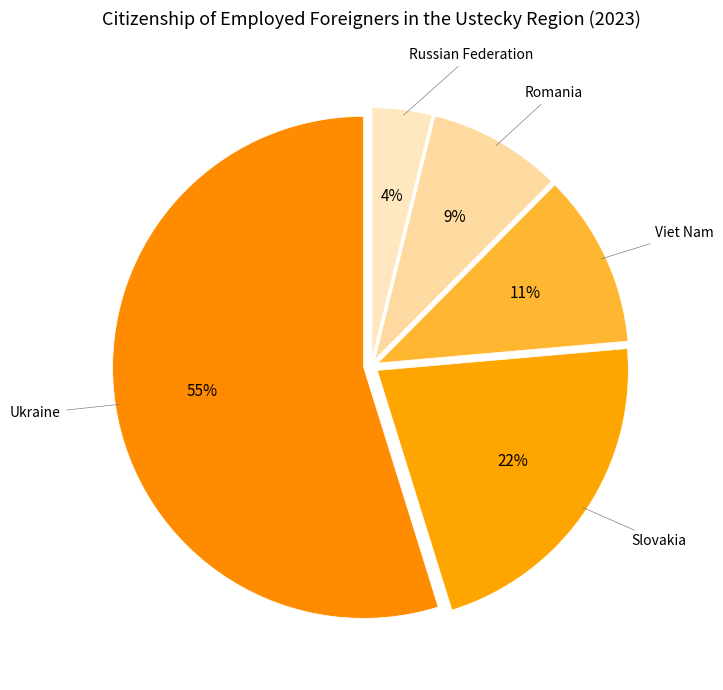

Is there a majority slice in this chart?

Yes